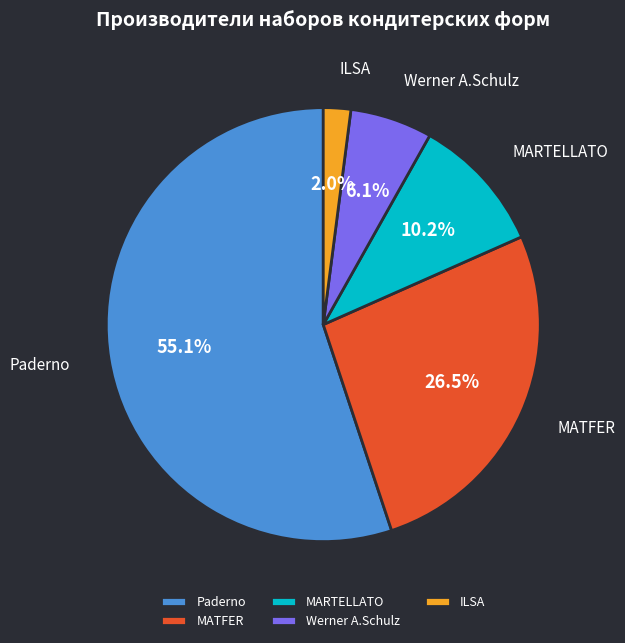

Do Werner A.Schulz and MARTELLATO together represent more than half of the pie?

No